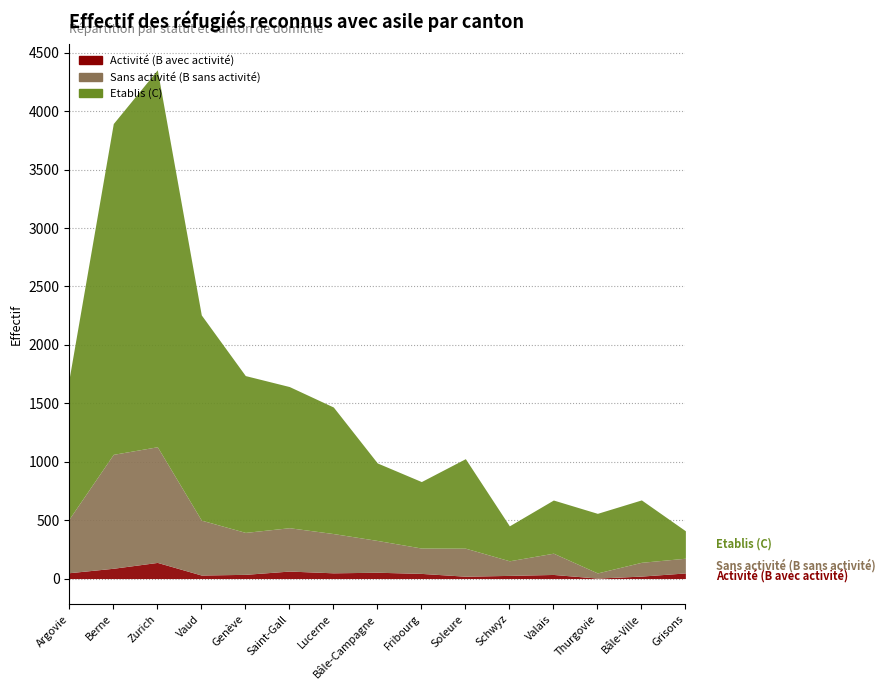

What is the total value across all series at Berne?

3894